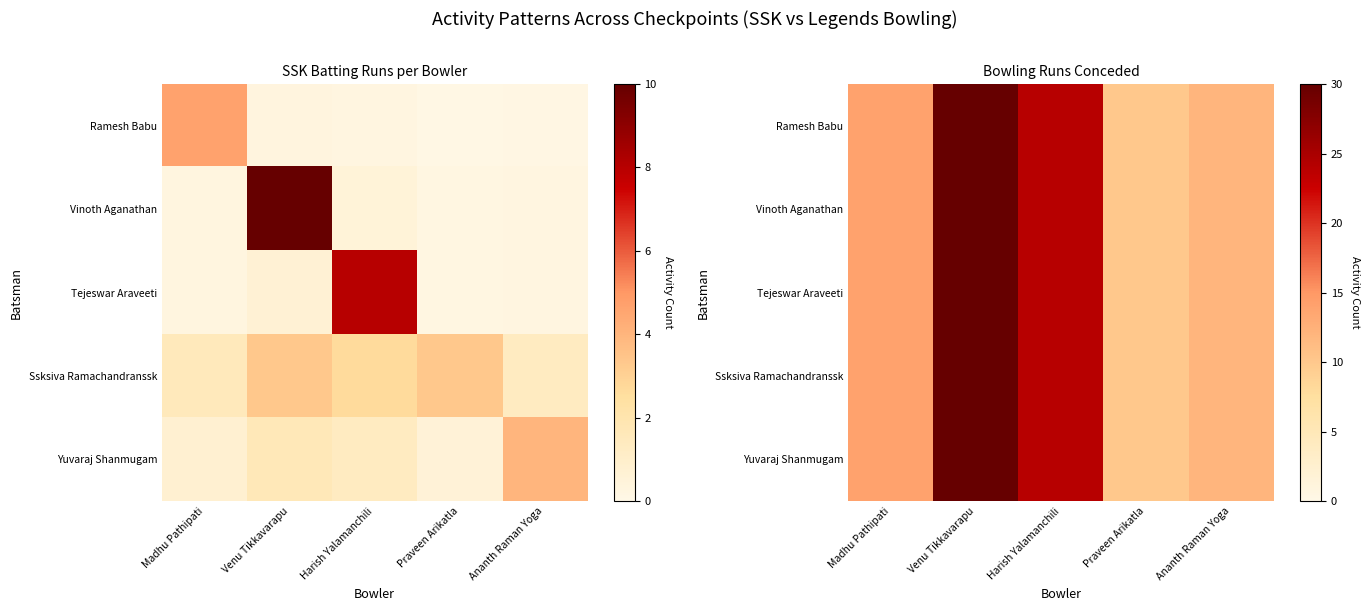

The value of Ssksiva Ramachandranssk at Venu Tikkavarapu is 41. True or false?

False